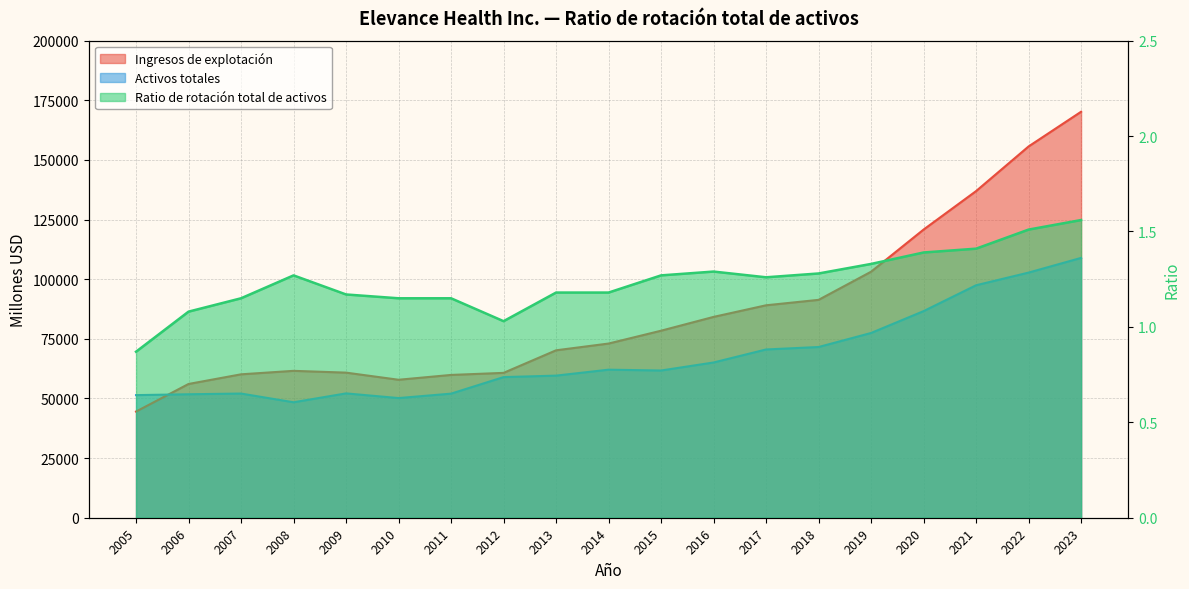

Reading right to left, transcribe all the data shown in this chart.

Ingresos de explotación: 170209.0	155660.0	136943.0	120808.0	103141.0	91341.0	89061.0	84194.0	78405.0	73022.0	70191.0	60729.0	59865.0	57844.0	60829.0	61579.0	60122.0	56075.0	44513.0
Activos totales: 108928.0	102772.0	97460.0	86615.0	77453.0	71571.0	70540.0	65083.0	61718.0	62065.0	59575.0	58955.0	52019.0	50167.0	52125.0	48403.0	52060.0	51760.0	51405.0
Ratio de rotación total de activos: 1.6	1.5	1.4	1.4	1.3	1.3	1.3	1.3	1.3	1.2	1.2	1.0	1.1	1.1	1.2	1.3	1.1	1.1	0.9